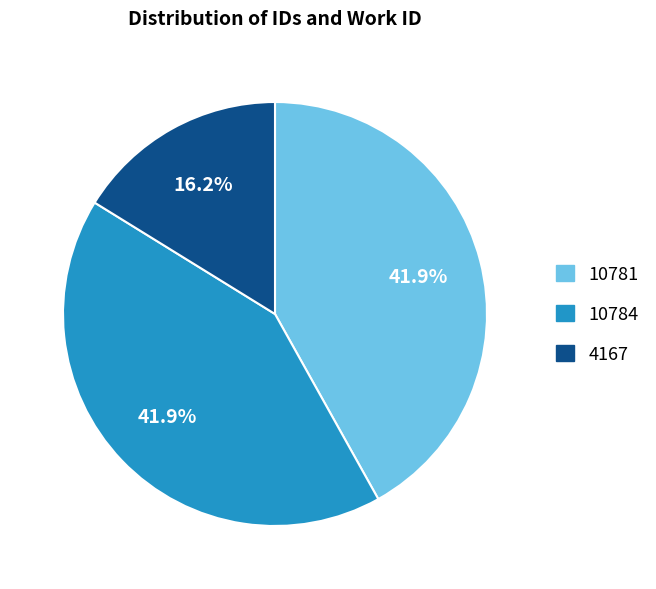

Do 4167 and 10784 together represent more than half of the pie?

Yes